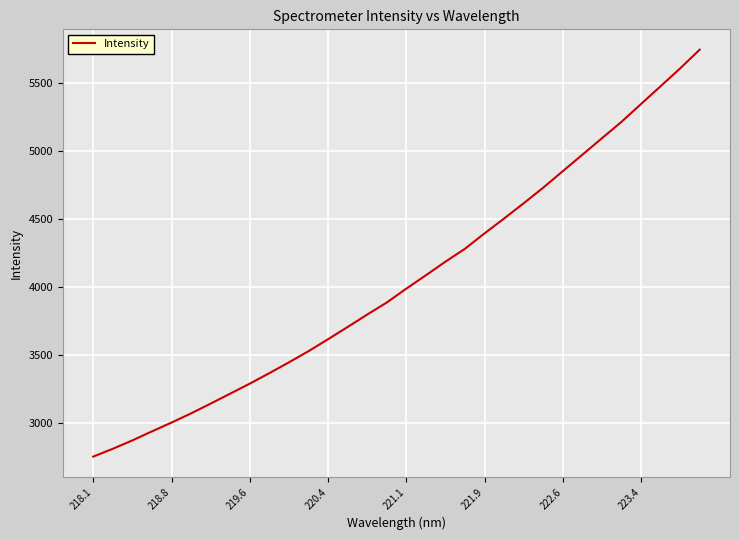

What is the smallest value displayed?

2751.9